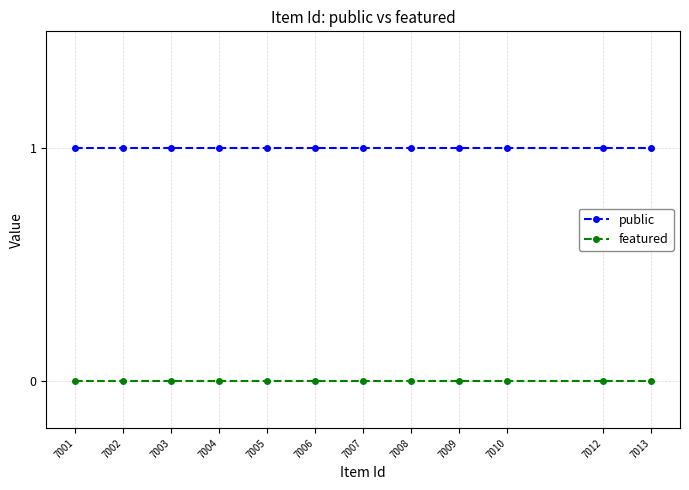

True or false: featured and public cross at least once.

False